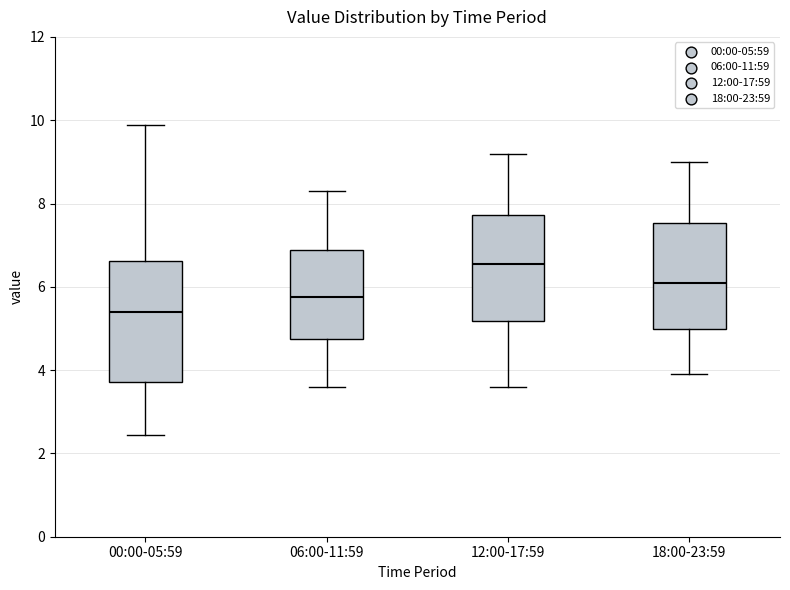

Which box's median line is the lowest?

00:00-05:59